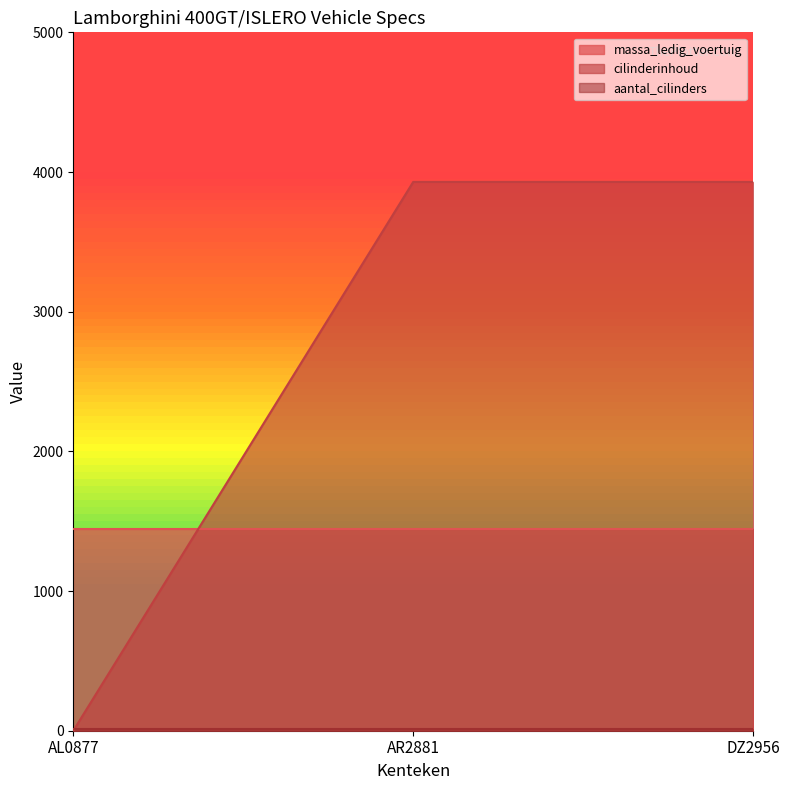

What value does the massa_ledig_voertuig series have at AL0877?

1442